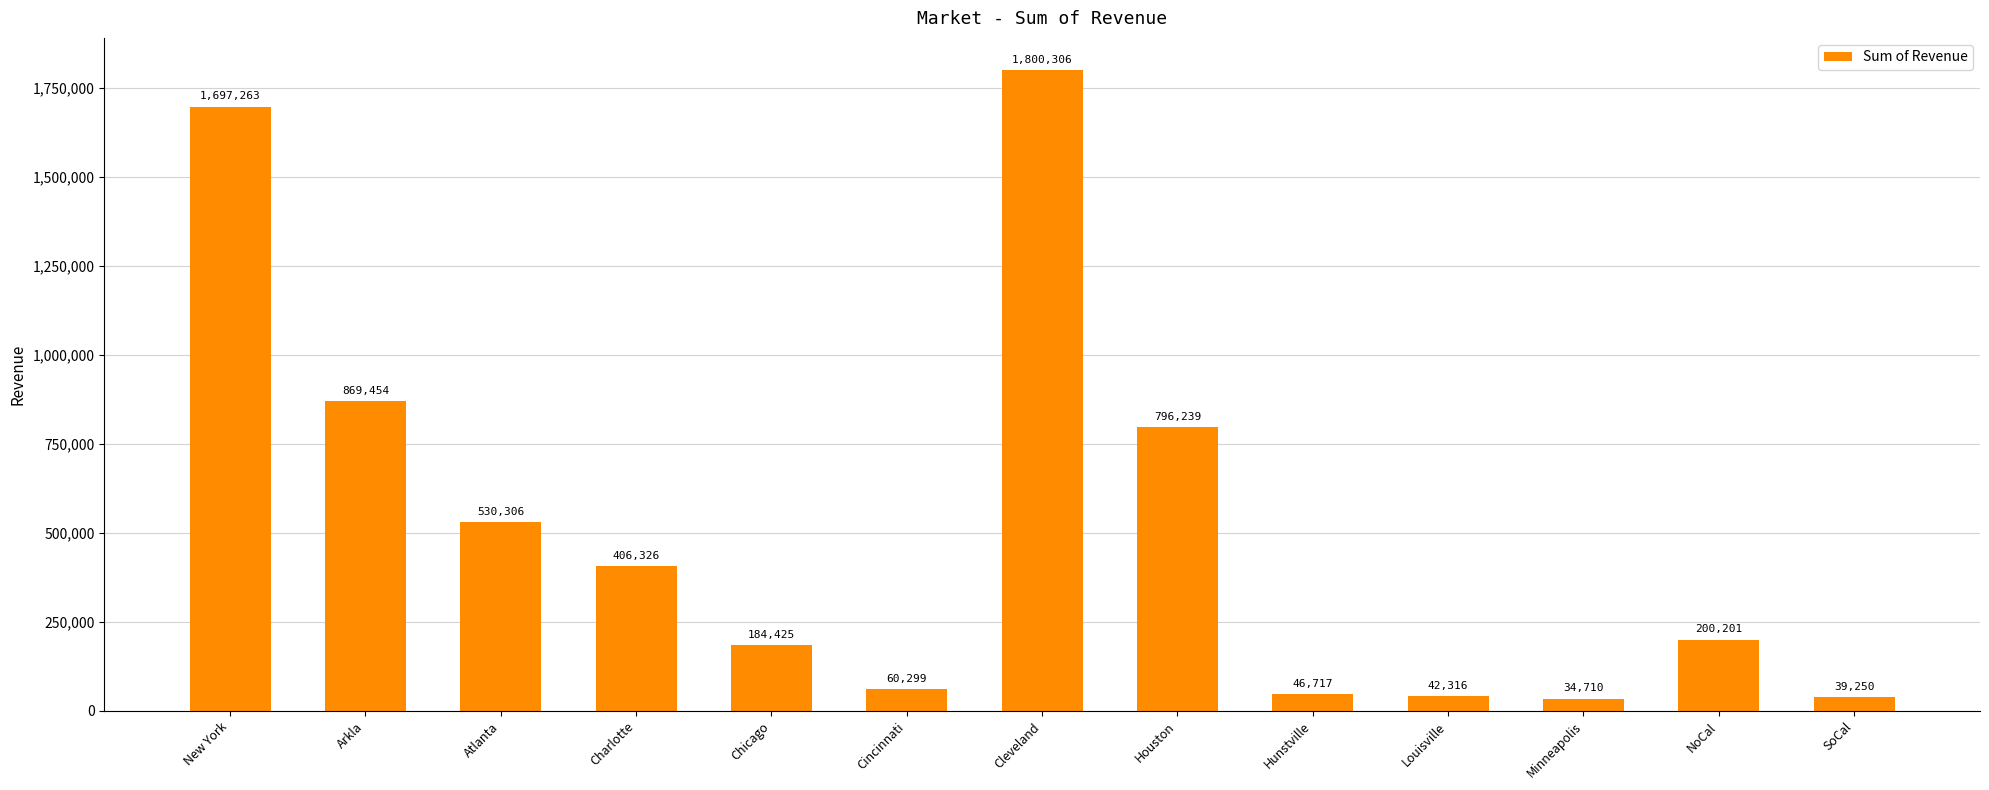

What position from the left is SoCal?

13